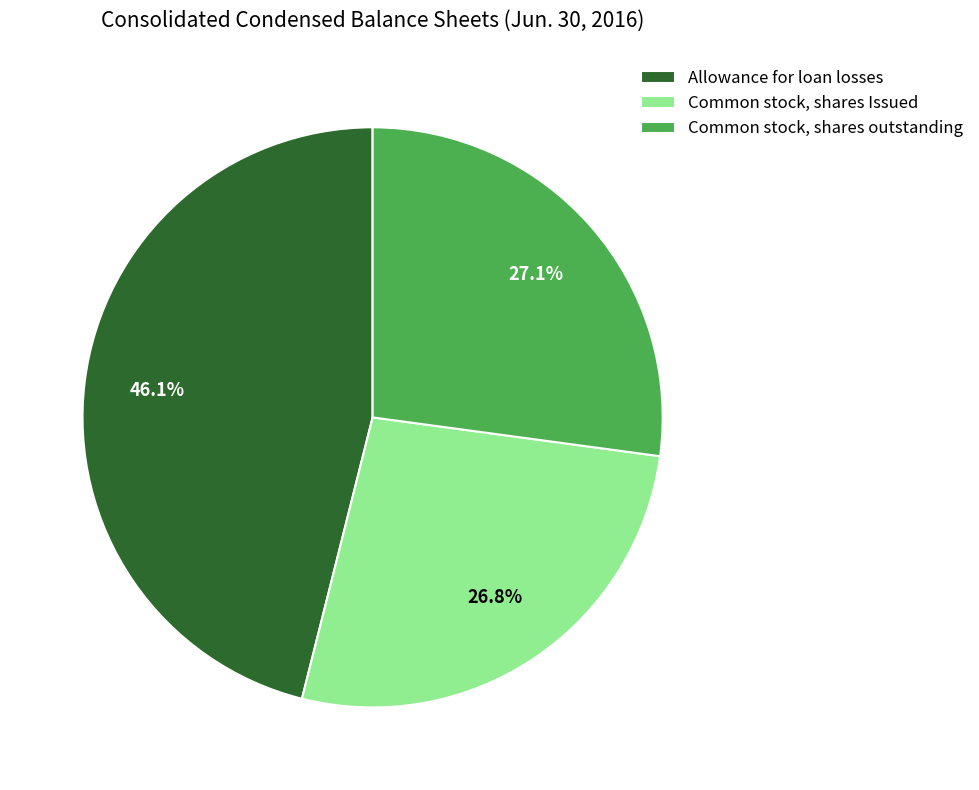

To the nearest percent, what percentage of the pie is Allowance for loan losses?

46%